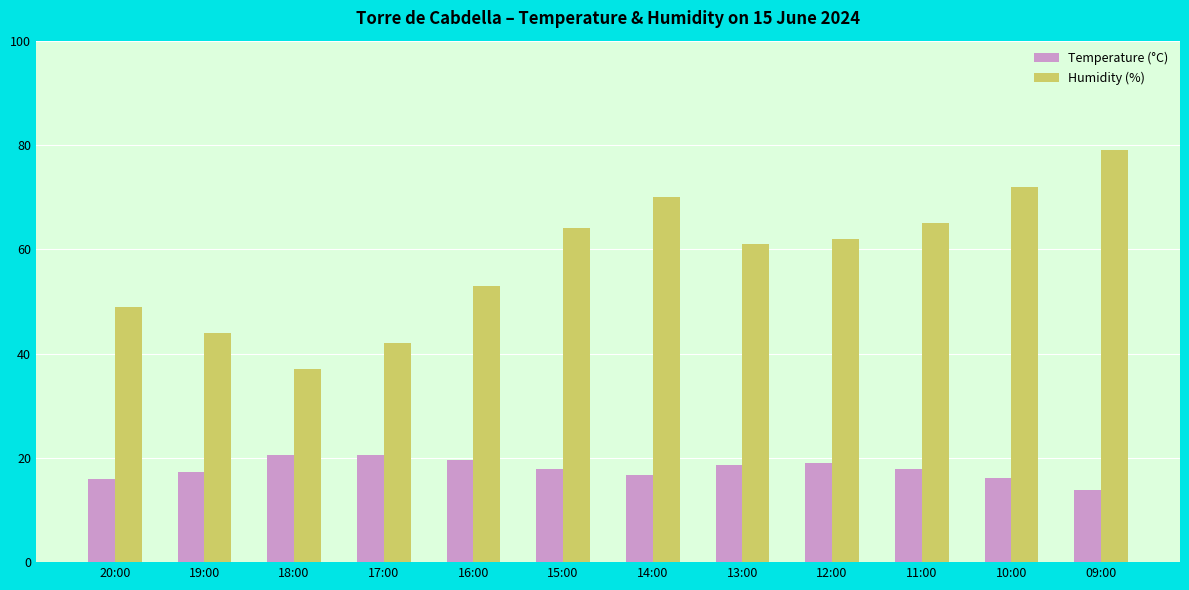

At which category is the sum across all series the highest?

09:00